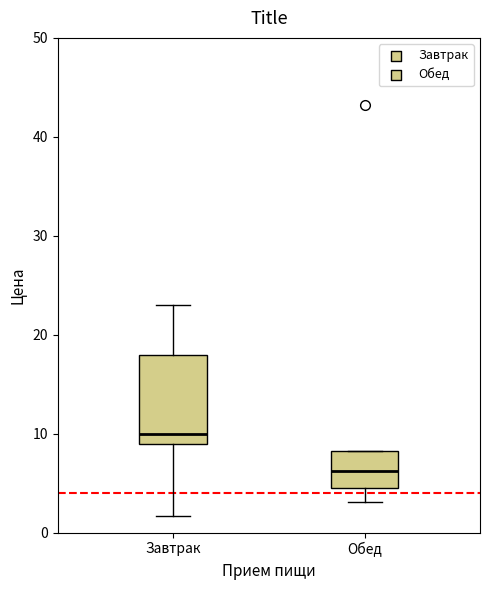

Which box's median line is the highest?

Завтрак